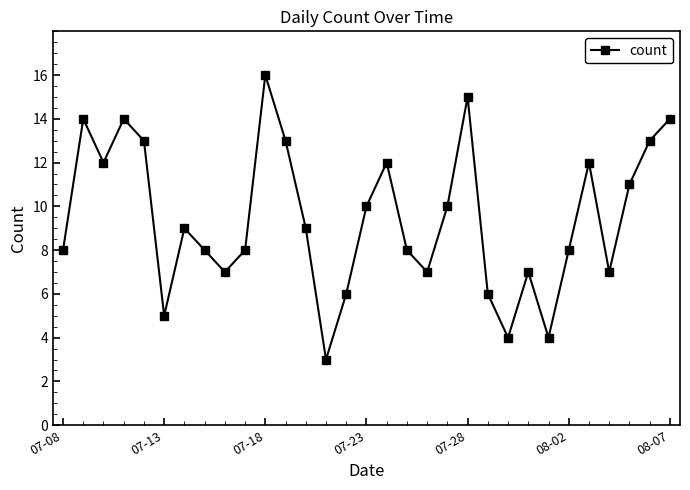

What is the sum of all values?

293